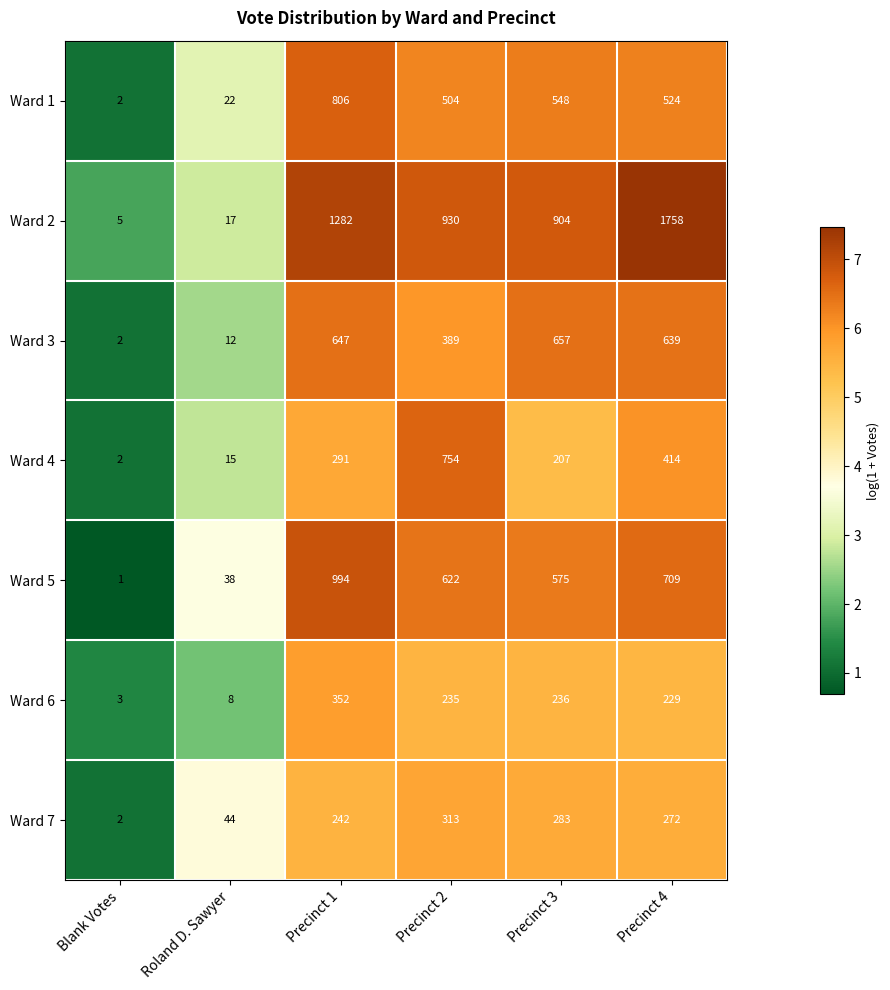

At how many categories does at least one series exceed 6?

5